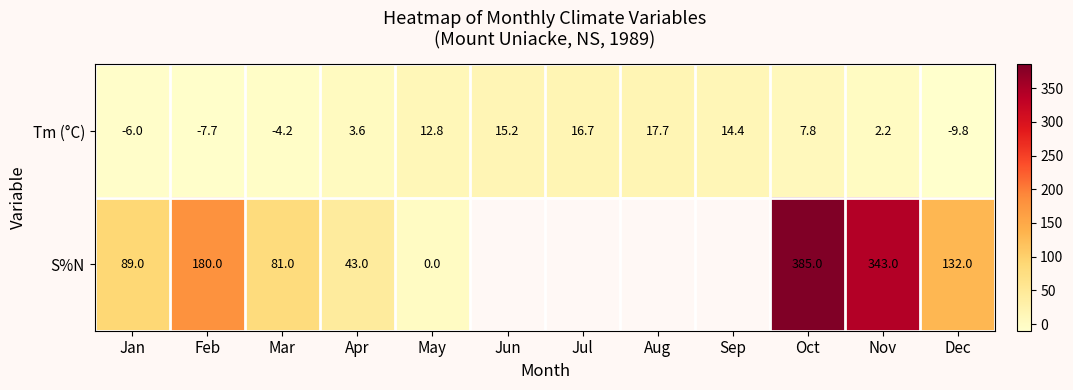

Rank the categories by Tm (°C) value from lowest to highest.

Dec, Feb, Jan, Mar, Nov, Apr, Oct, May, Sep, Jun, Jul, Aug